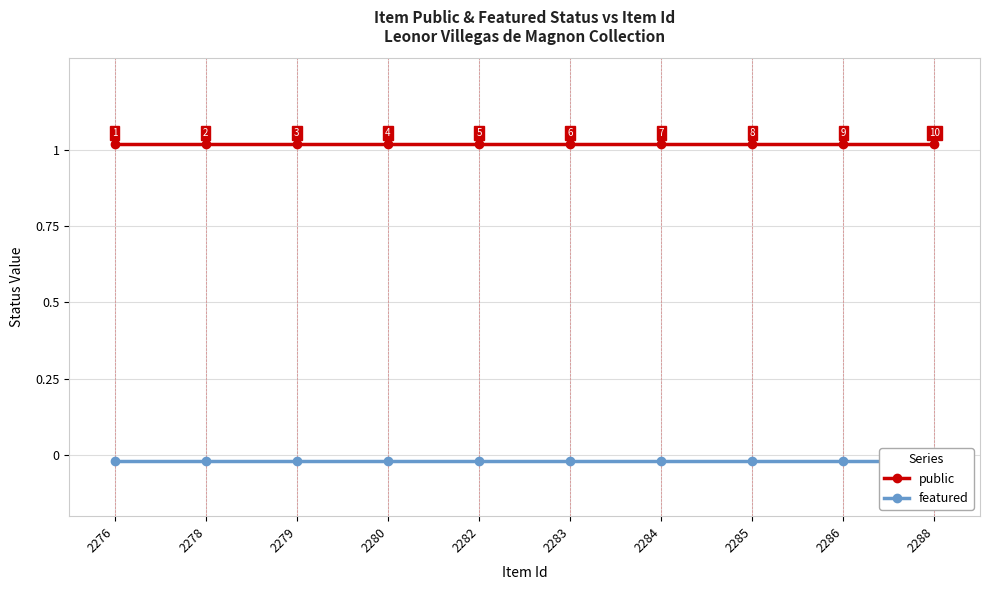

Reading right to left, transcribe all the data shown in this chart.

public: 2288=1.0	2286=1.0	2285=1.0	2284=1.0	2283=1.0	2282=1.0	2280=1.0	2279=1.0	2278=1.0	2276=1.0
featured: 2288=-0.0	2286=-0.0	2285=-0.0	2284=-0.0	2283=-0.0	2282=-0.0	2280=-0.0	2279=-0.0	2278=-0.0	2276=-0.0